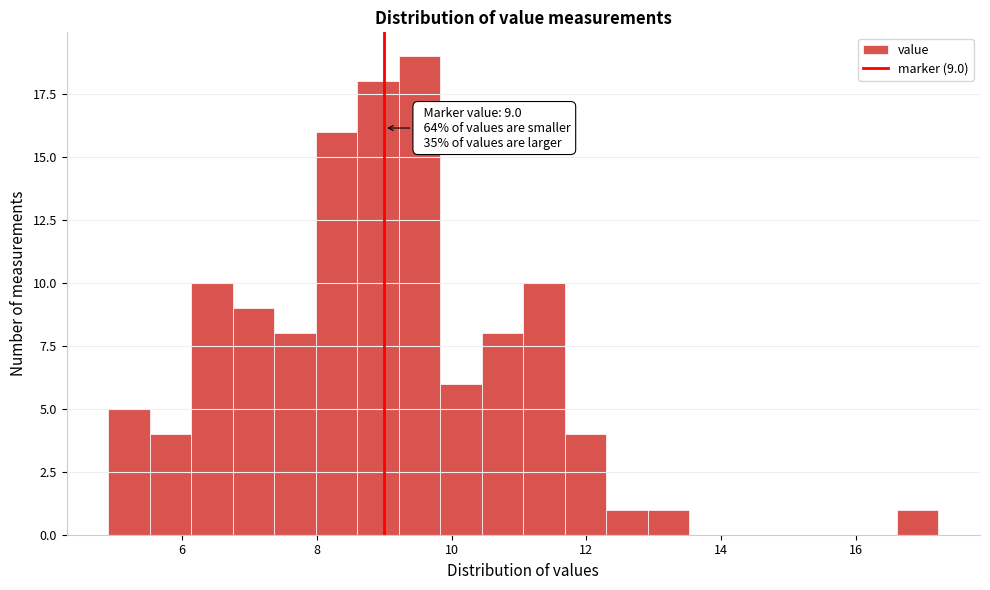

Read against the x-axis, roughly where is the centre of the tallest bar?

9.6